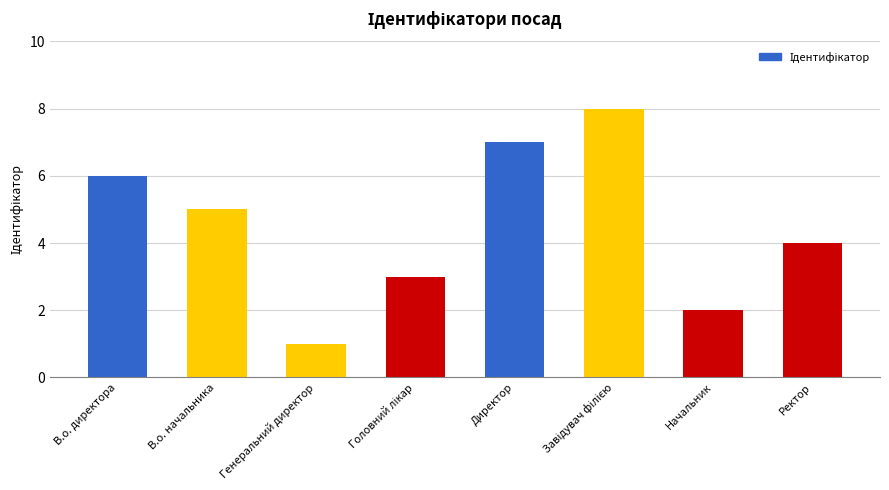

Which has a higher value, Ректор or Директор?

Директор